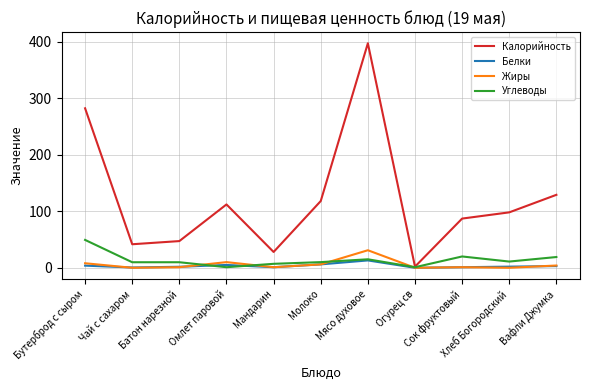

Does the chart have visible grid lines?

Yes